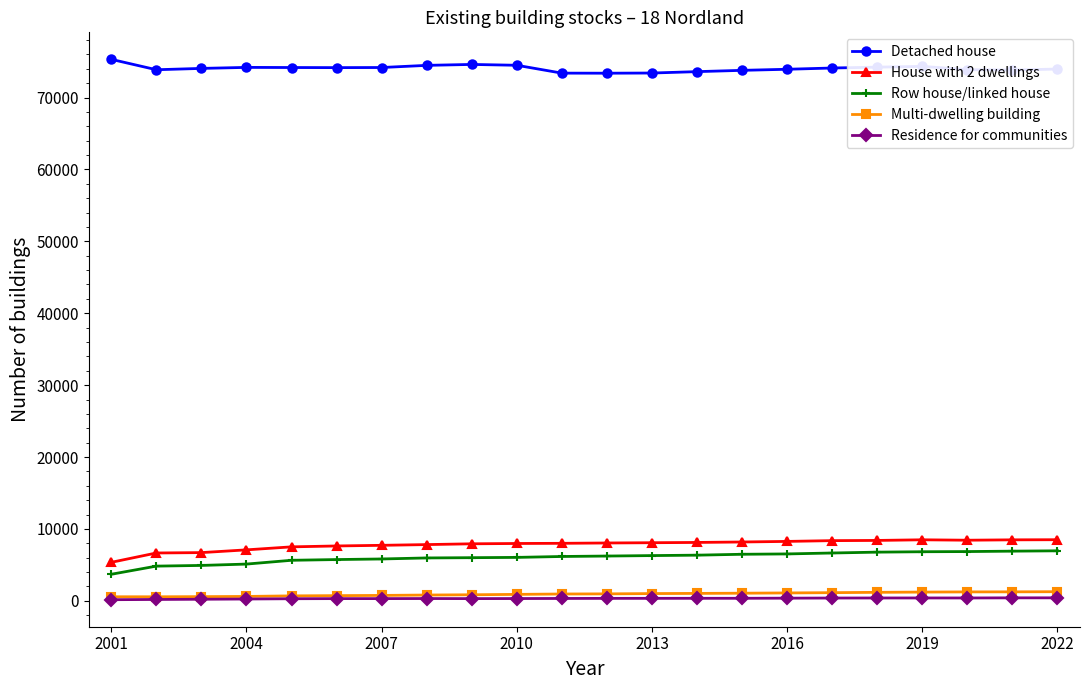

At how many categories does at least one series exceed 26183?

22